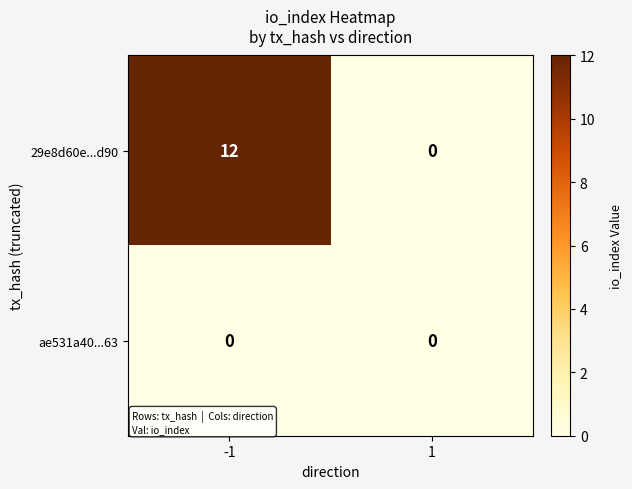

The value of 29e8d60e...d90 at 1 is 0. True or false?

True